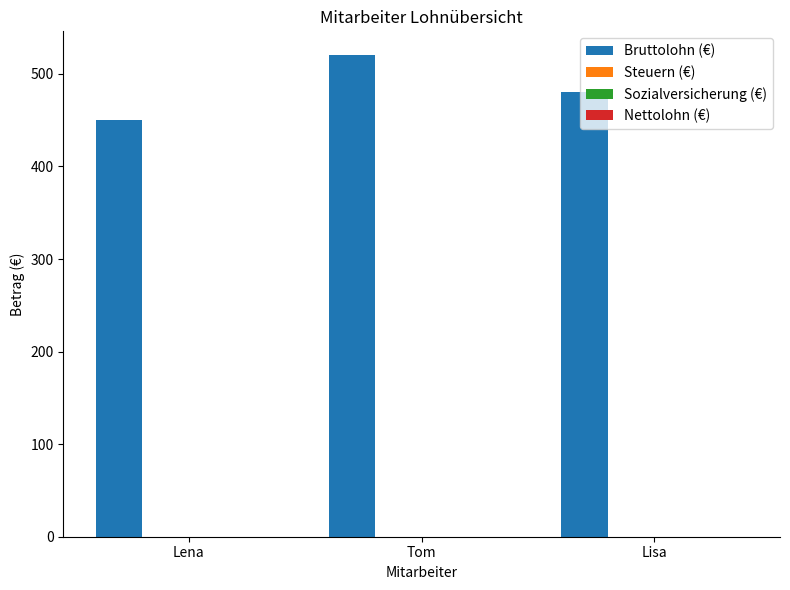

What is the value of the 3rd bar from the left?

480